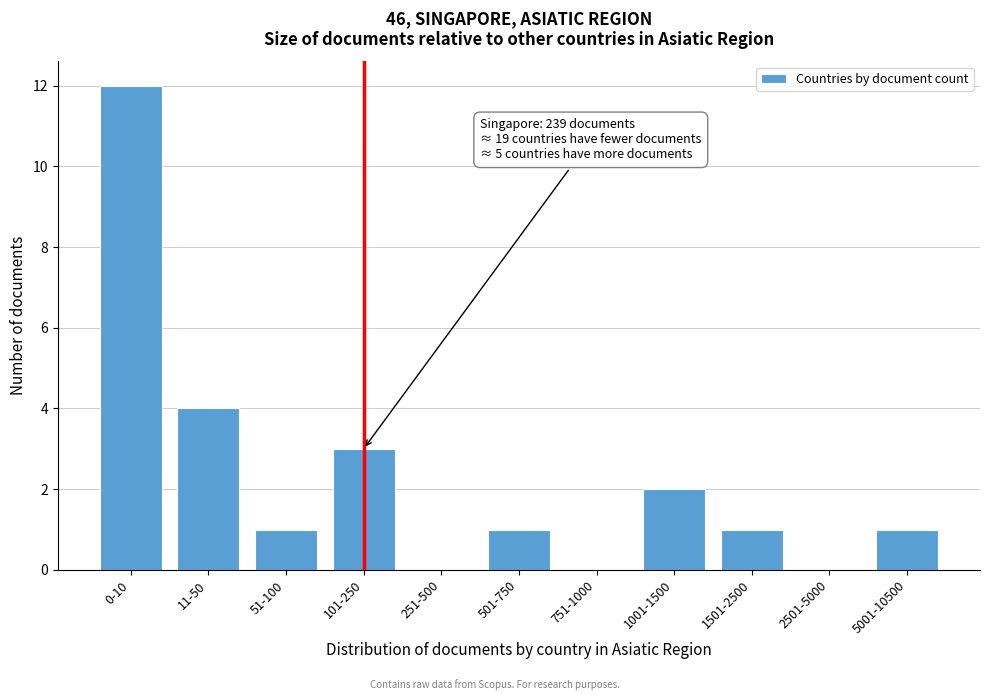

Reading left to right, extract all data points from this chart.

0-10=12	11-50=4	51-100=1	101-250=3	251-500=0	501-750=1	751-1000=0	1001-1500=2	1501-2500=1	2501-5000=0	5001-10500=1